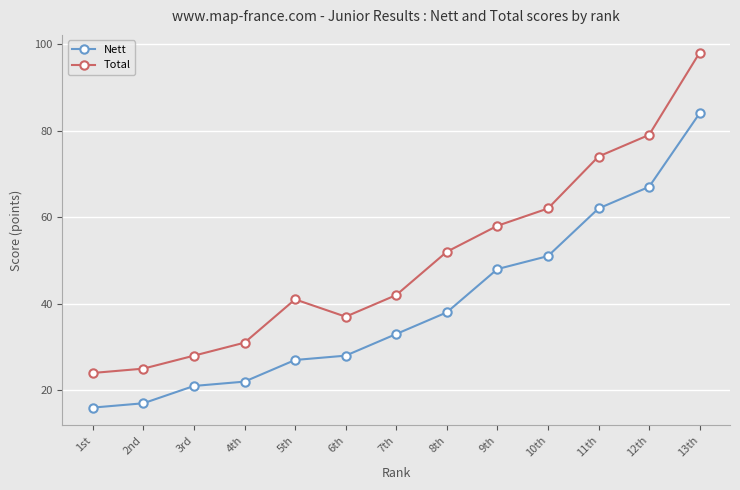

At which category is the sum across all series the highest?

13th